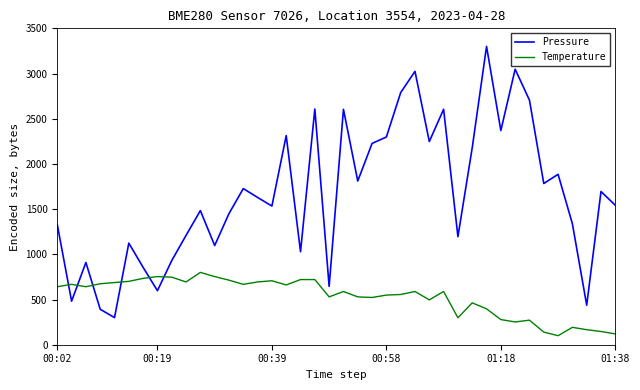

List the series in order of their peak value, lowest first.

Temperature, Pressure